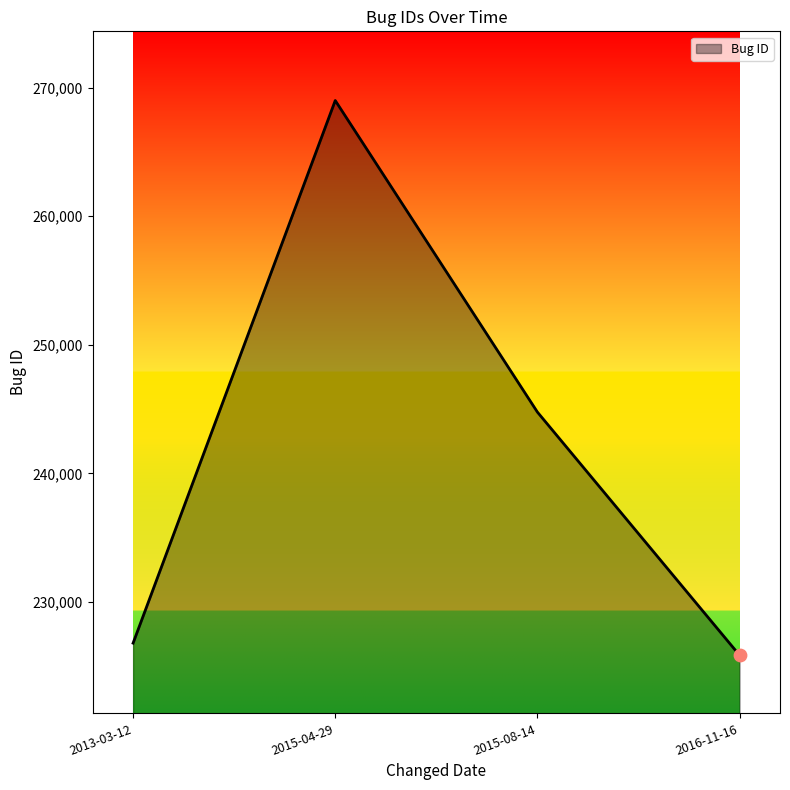

What is the ratio of the value at 2015-04-29 to the value at 2015-08-14?

1.1